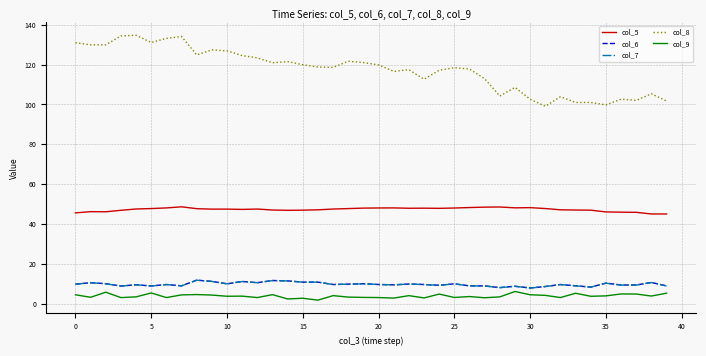

Which series has the widest spread of values?

col_8